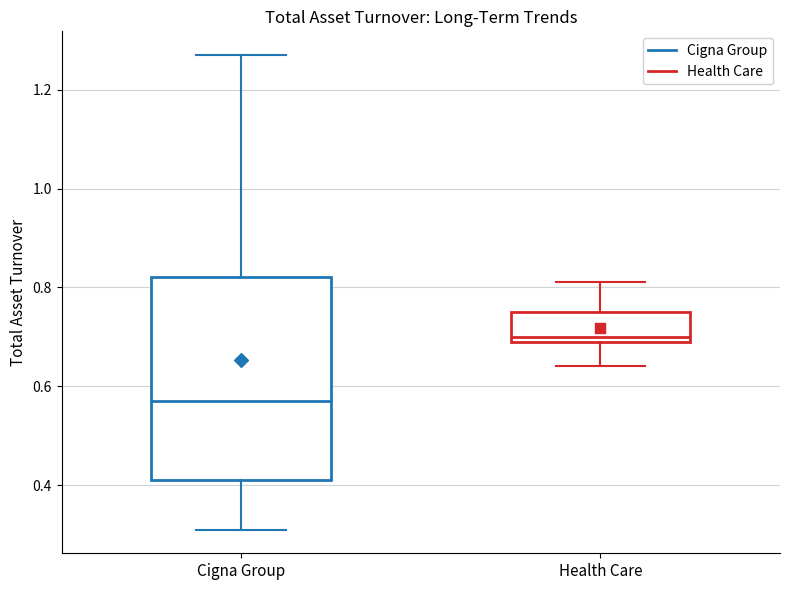

Reading left to right, transcribe this box plot: for each box, give where its median line is, the range the box spans, and where its two whiskers end, as read against the y-axis. The values are not printed on the chart, so give them approximately, as read against the axis.

Cigna Group: median 0.58, box 0.42 to 0.82, whiskers 0.32 to 1.28
Health Care: median 0.70 (just above the box's lower edge), box 0.70 to 0.76, whiskers 0.64 to 0.82